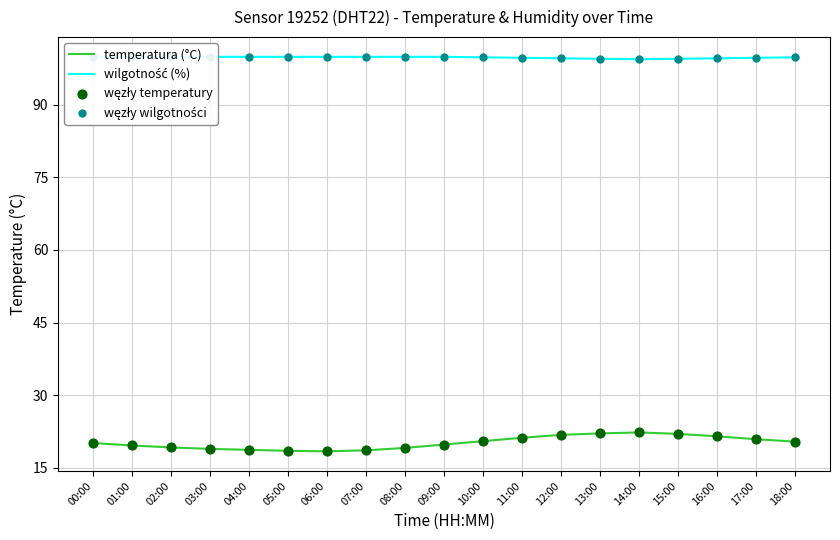

Which series contains the highest Y value?

wilgotność (%)